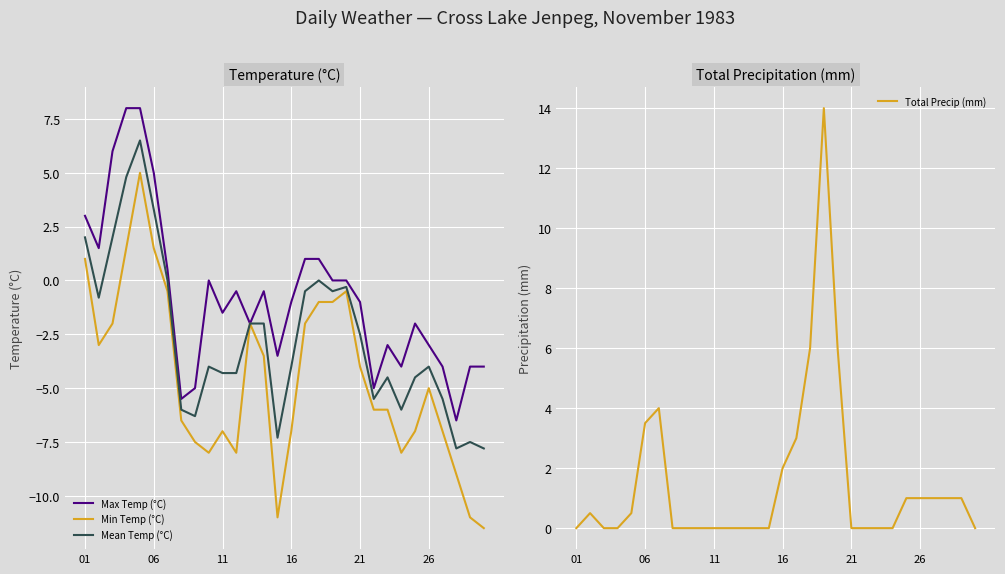

Reading right to left, list all the values displayed in this chart.

Max Temp (°C): -4.0	-4.0	-6.5	-4.0	-3.0	-2.0	-4.0	-3.0	-5.0	-1.0	0.0	0.0	1.0	1.0	-1.0	-3.5	-0.5	-2.0	-0.5	-1.5	0.0	-5.0	-5.5	0.5	5.0	8.0	8.0	6.0	1.5	3.0
Min Temp (°C): -11.5	-11.0	-9.0	-7.0	-5.0	-7.0	-8.0	-6.0	-6.0	-4.0	-0.5	-1.0	-1.0	-2.0	-7.0	-11.0	-3.5	-2.0	-8.0	-7.0	-8.0	-7.5	-6.5	-0.5	1.5	5.0	1.5	-2.0	-3.0	1.0
Mean Temp (°C): -7.8	-7.5	-7.8	-5.5	-4.0	-4.5	-6.0	-4.5	-5.5	-2.5	-0.3	-0.5	0.0	-0.5	-4.0	-7.3	-2.0	-2.0	-4.3	-4.3	-4.0	-6.3	-6.0	0.0	3.3	6.5	4.8	2.0	-0.8	2.0
Total Precip (mm): 0.0	1.0	1.0	1.0	1.0	1.0	0.0	0.0	0.0	0.0	6.0	14.0	6.0	3.0	2.0	0.0	0.0	0.0	0.0	0.0	0.0	0.0	0.0	4.0	3.5	0.5	0.0	0.0	0.5	0.0